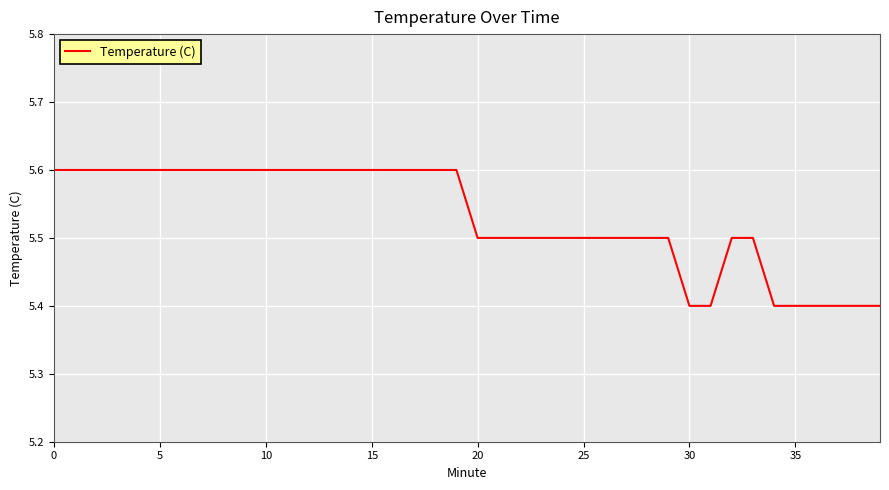

What is the maximum value shown in the chart?

5.6